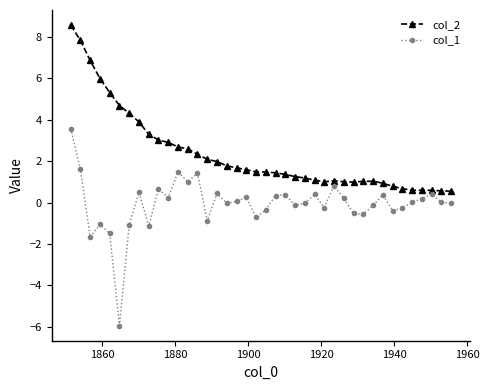

What is the difference between the second highest and second lowest values in the col_1 series?

3.3